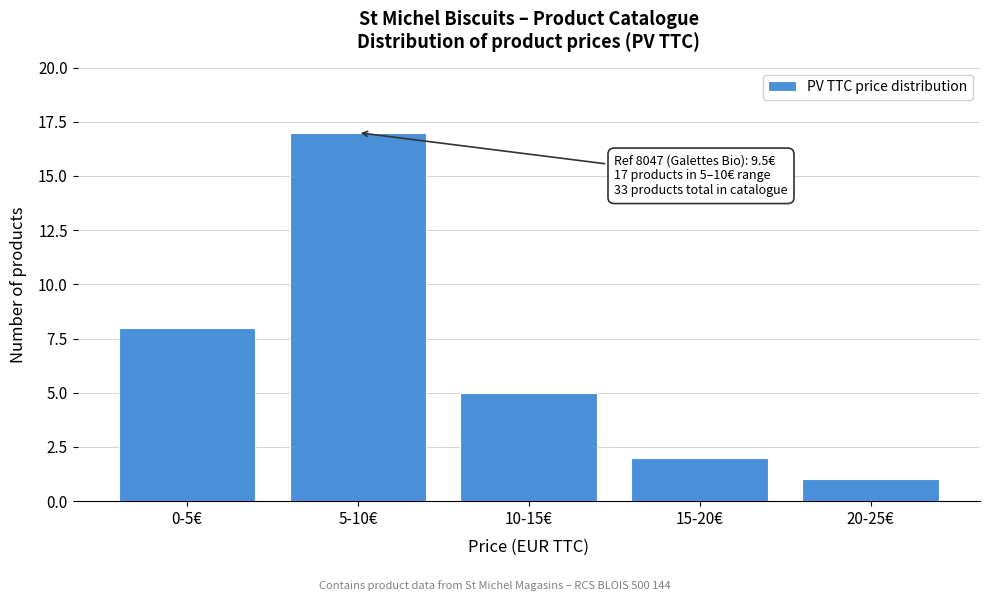

Reading left to right, extract all data points from this chart.

8	17	5	2	1